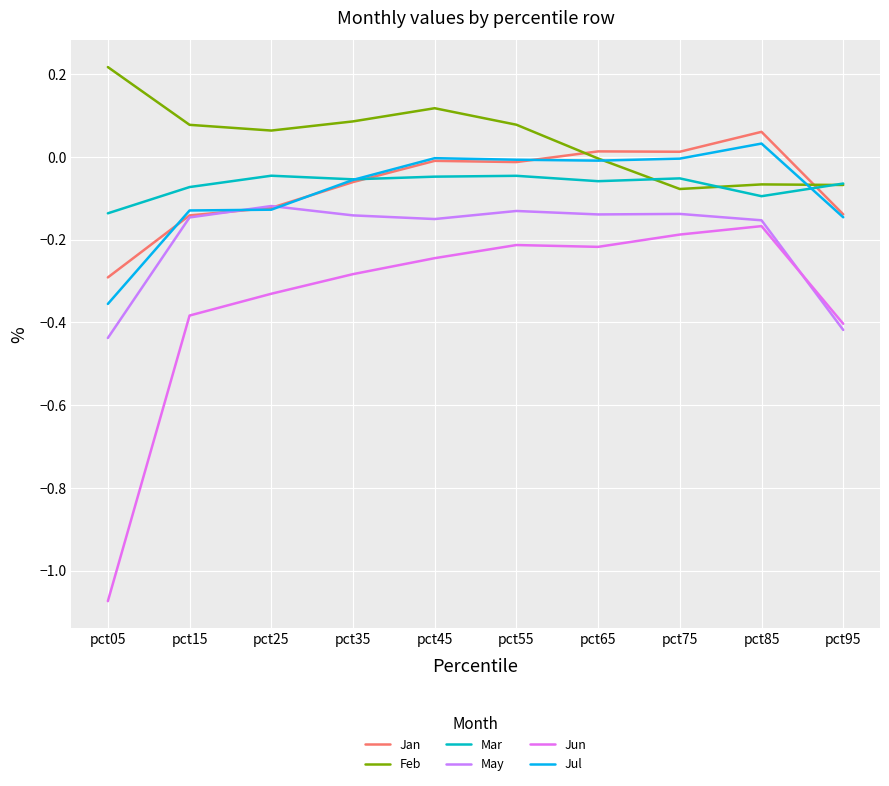

What is the difference between the second highest and minimum values in the Feb series?

0.2